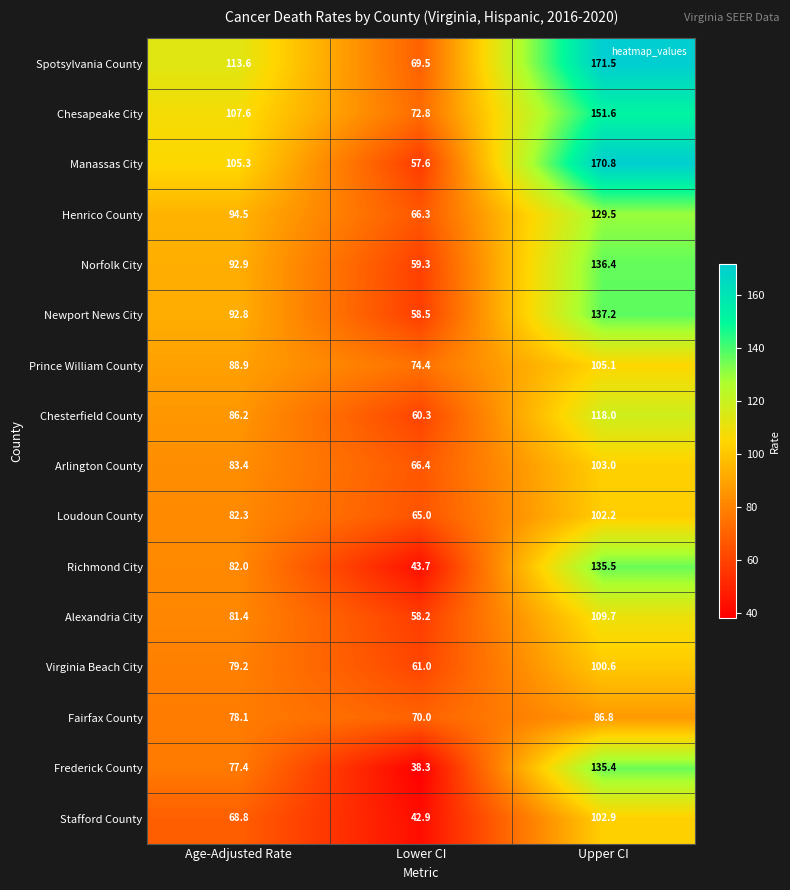

At how many categories does at least one series exceed 76?

2